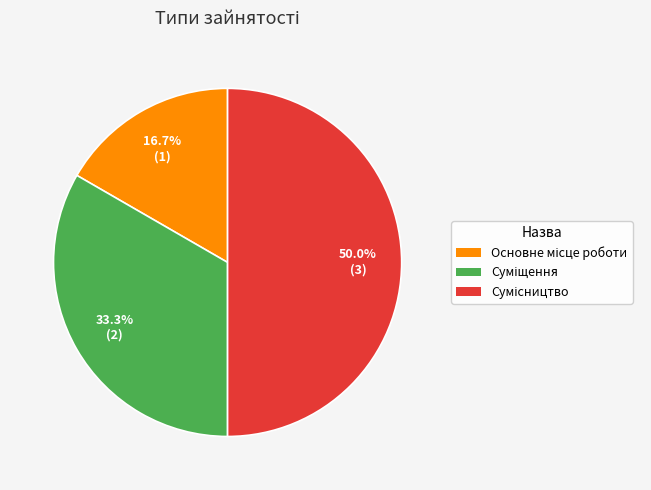

Does Сумісництво represent more than half of the total?

No